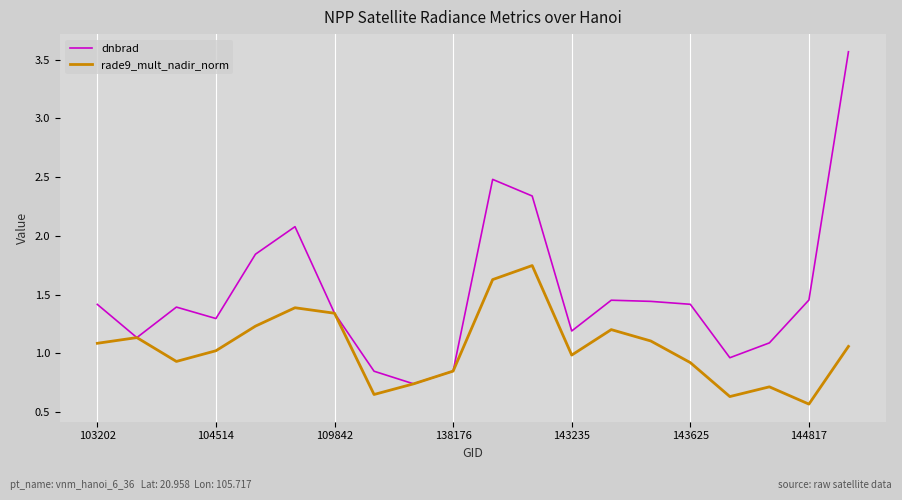

Which series has the largest total across all categories?

dnbrad